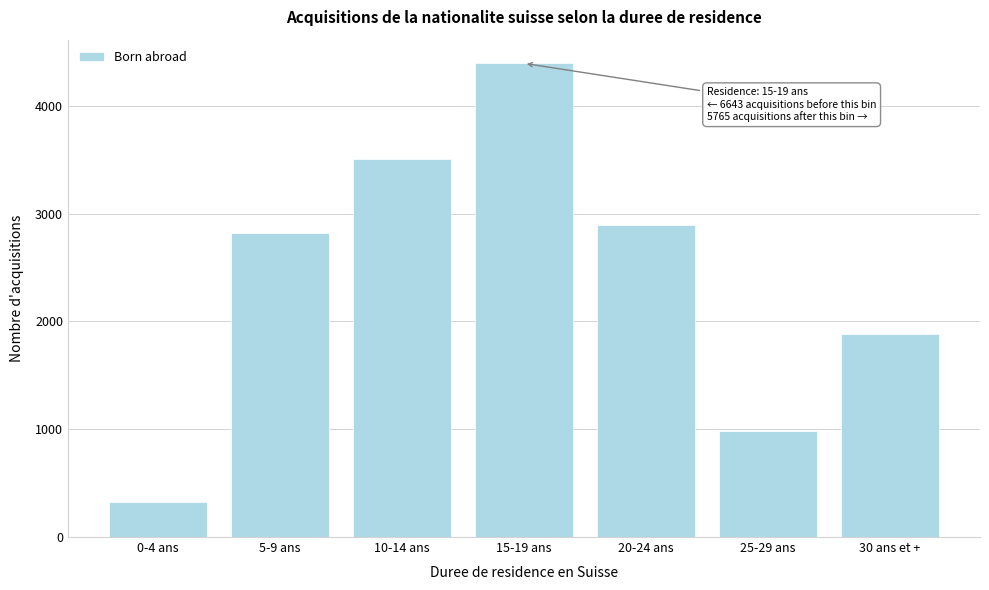

Reading left to right, list all the values displayed in this chart.

322	2818	3503	4393	2897	985	1883